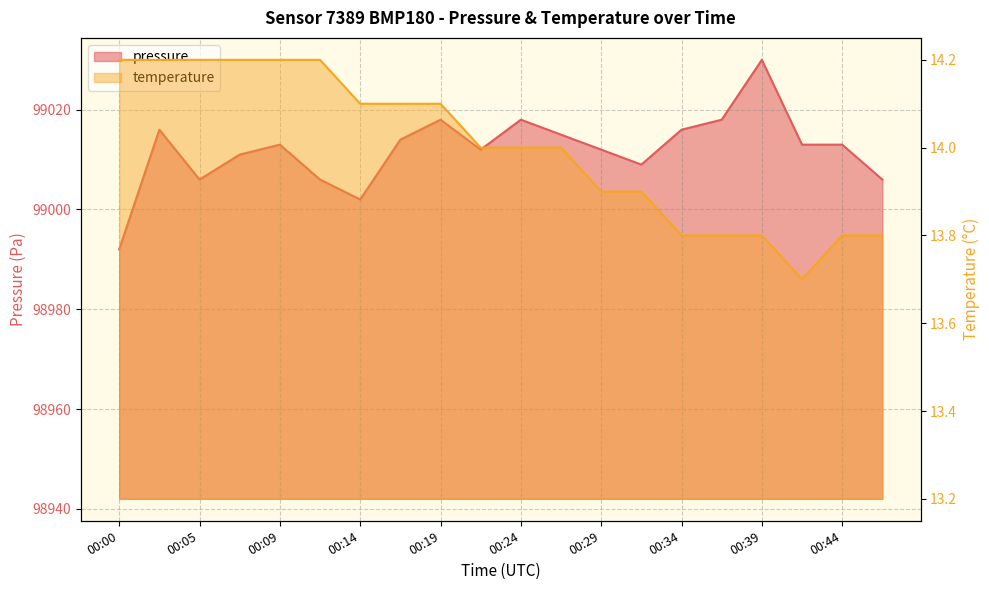

At which category is the sum across all series the highest?

00:39